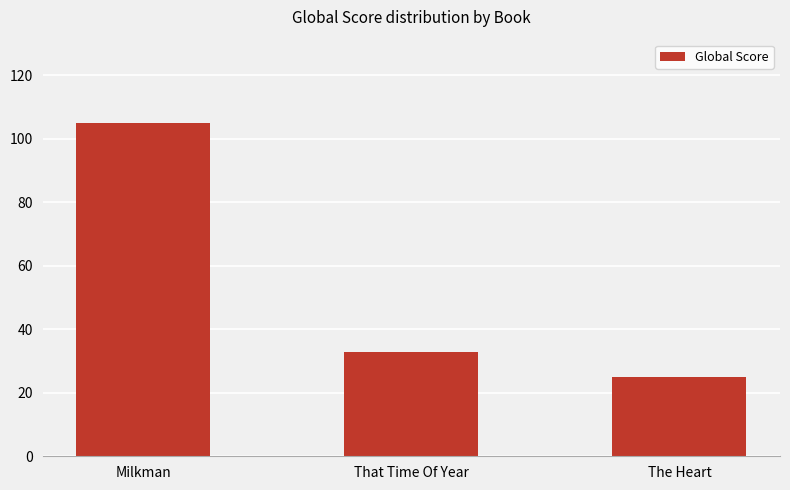

What is the maximum value shown in the chart?

105